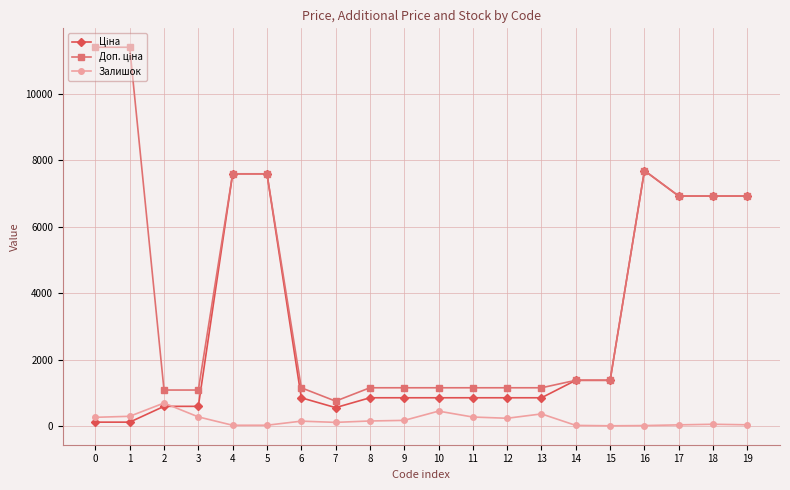

At which category does Залишок reach its first local peak?

2